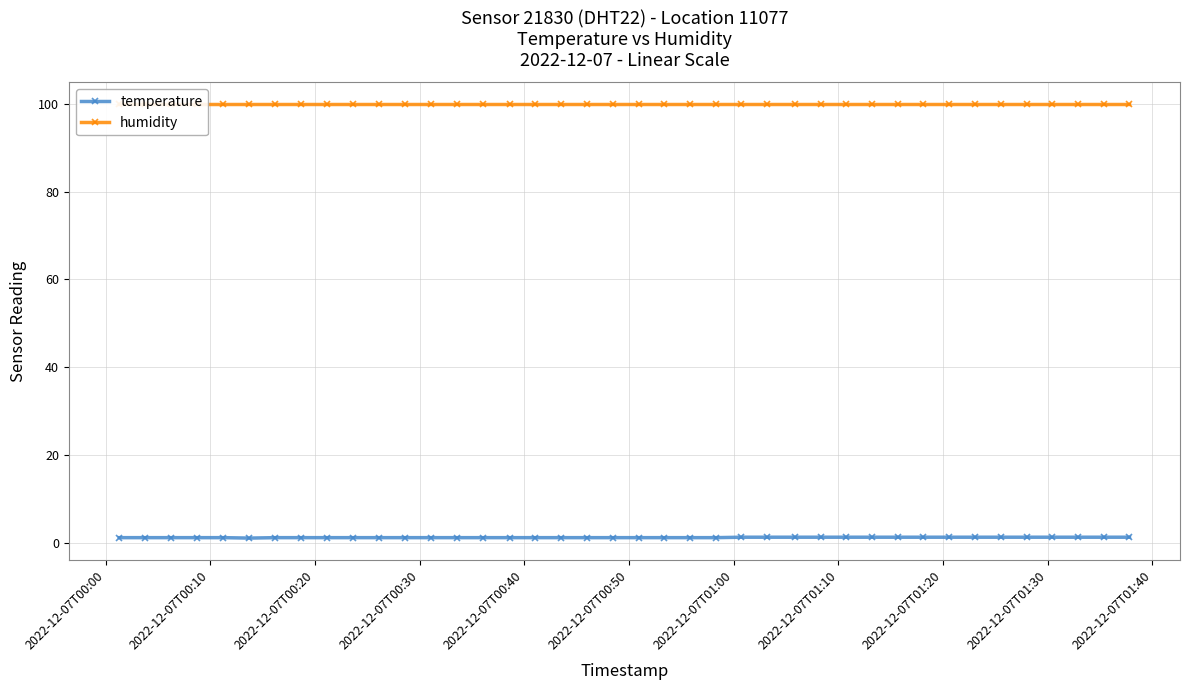

True or false: humidity and temperature cross at least once.

False